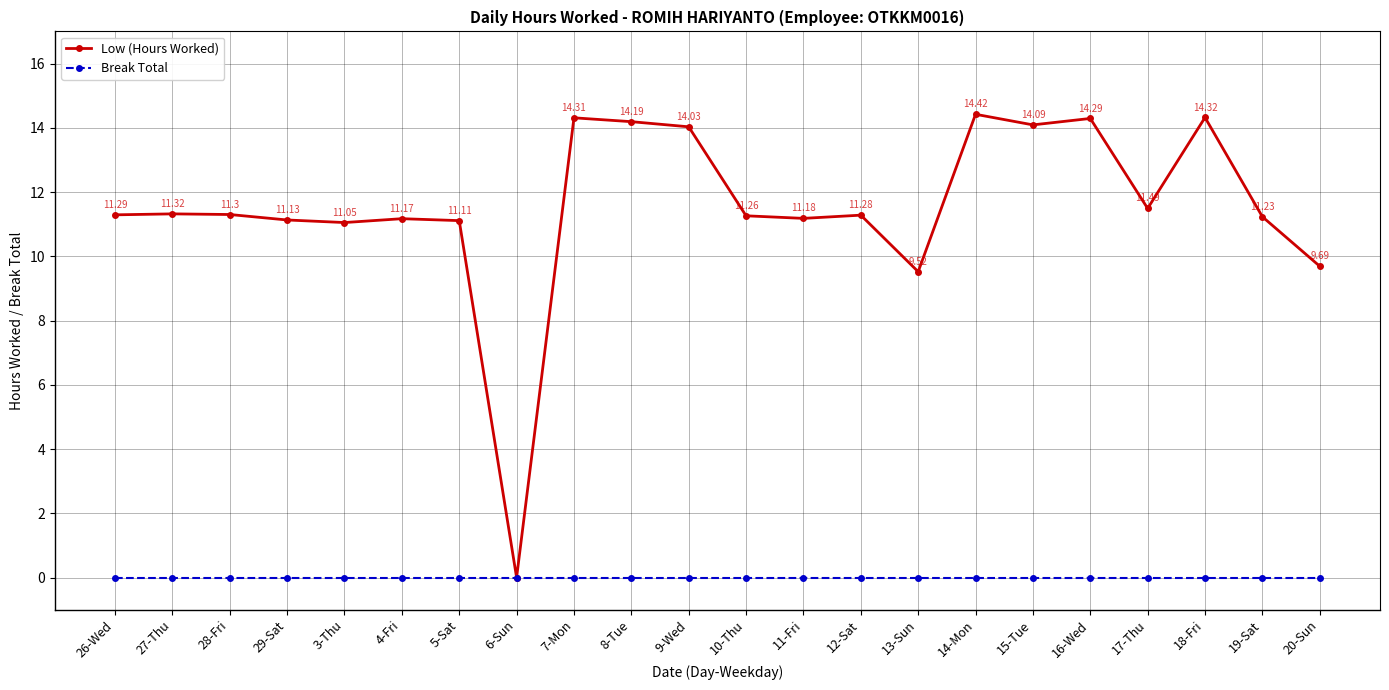

Which series has the largest total across all categories?

Low (Hours Worked)